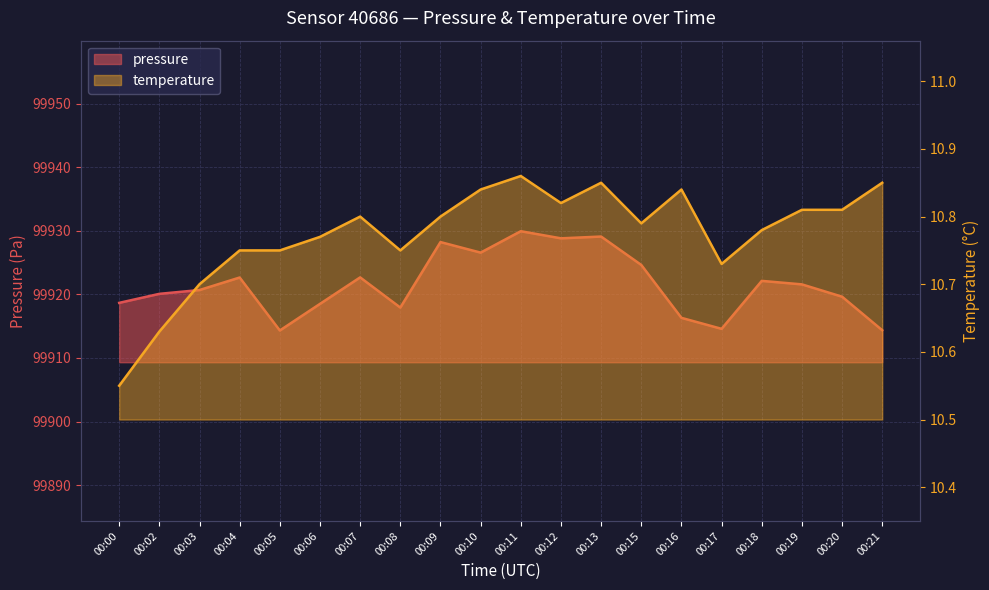

Count the number of categories in the chart.

20